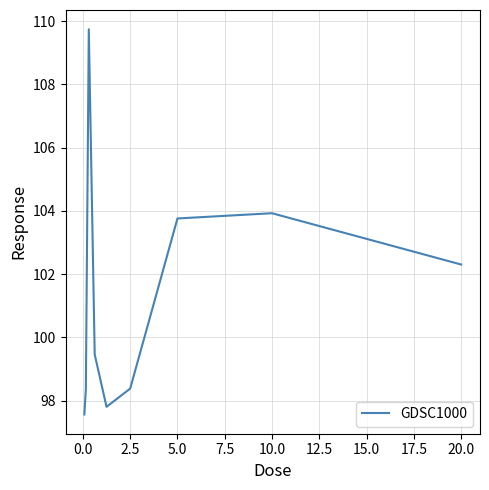

What is the greatest value displayed?

109.7